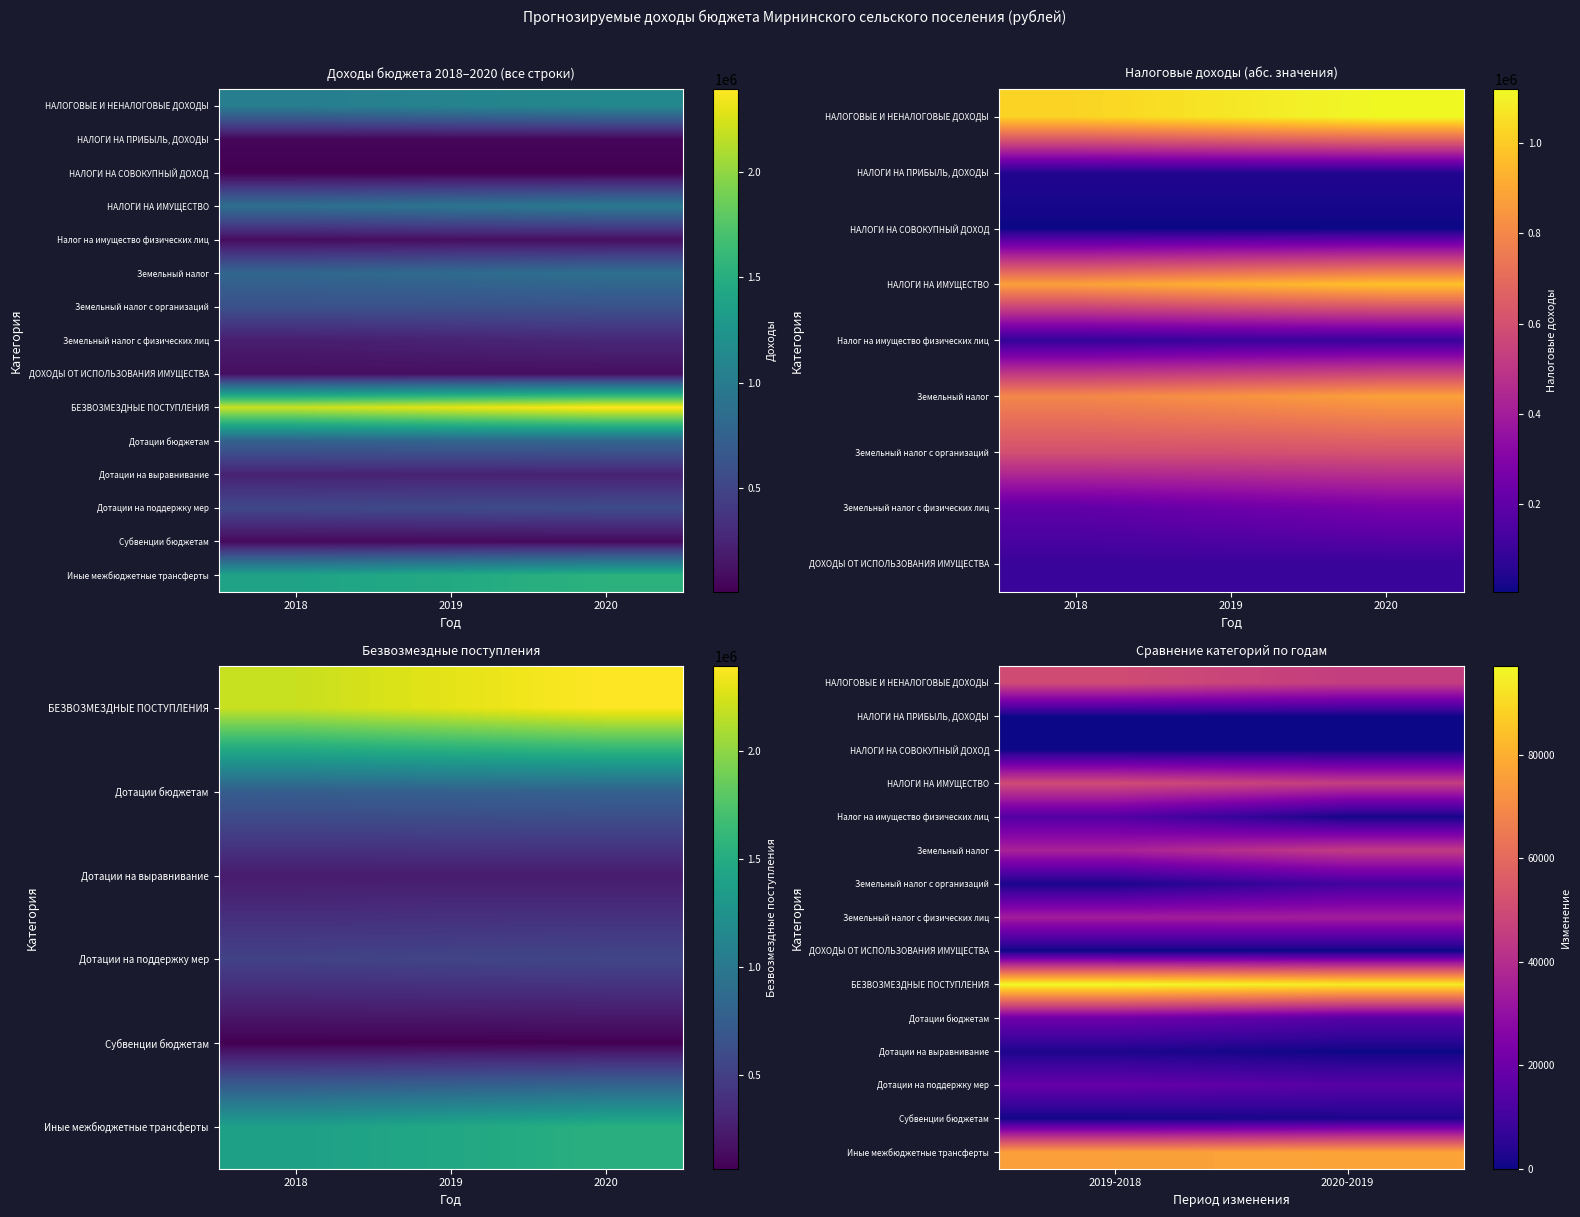

What is the total value across all series at 2019-2018?

402200